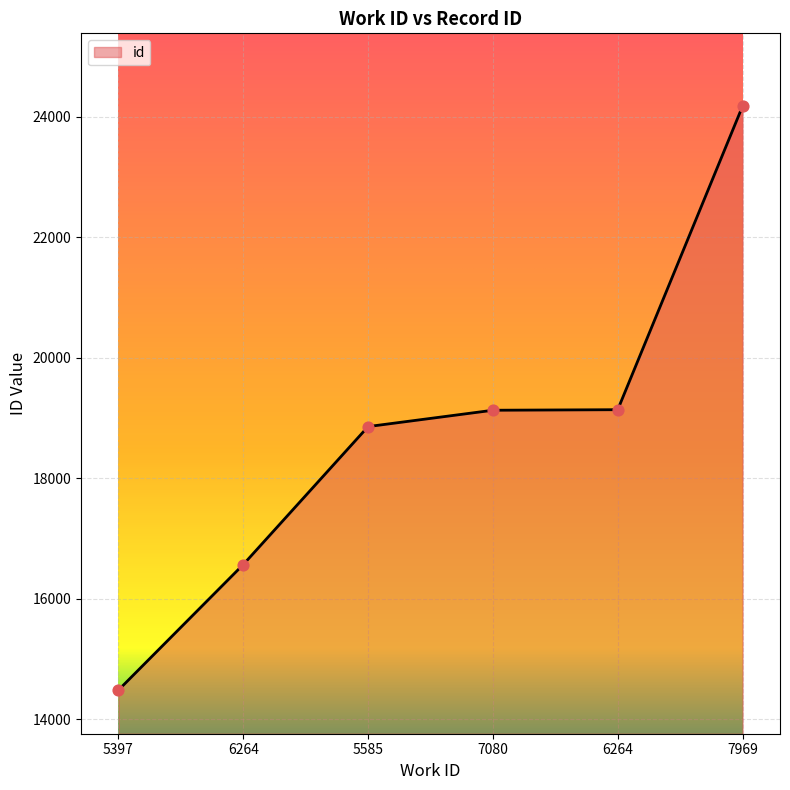

Approximately how many times larger is the value at 6264 compared to 7969?

0.7